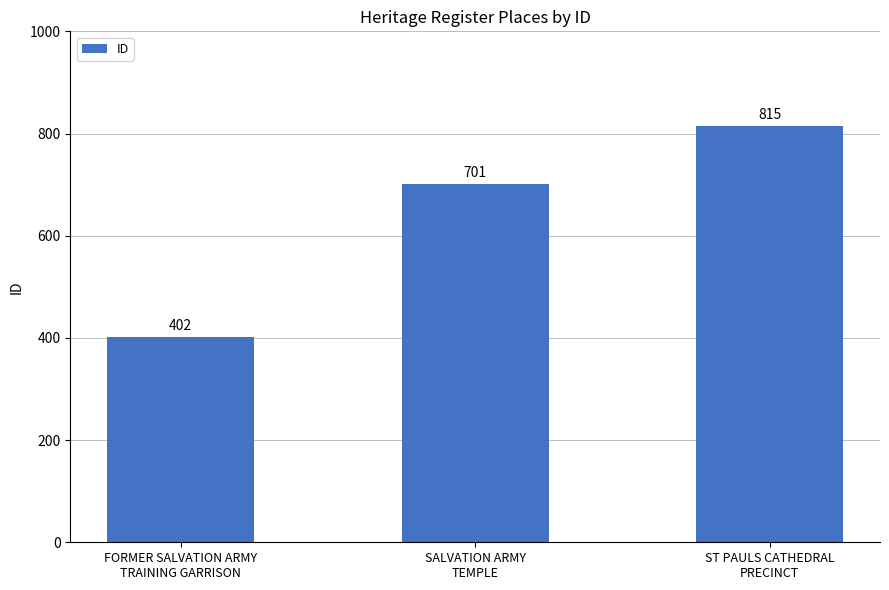

How many bars are there in total?

3